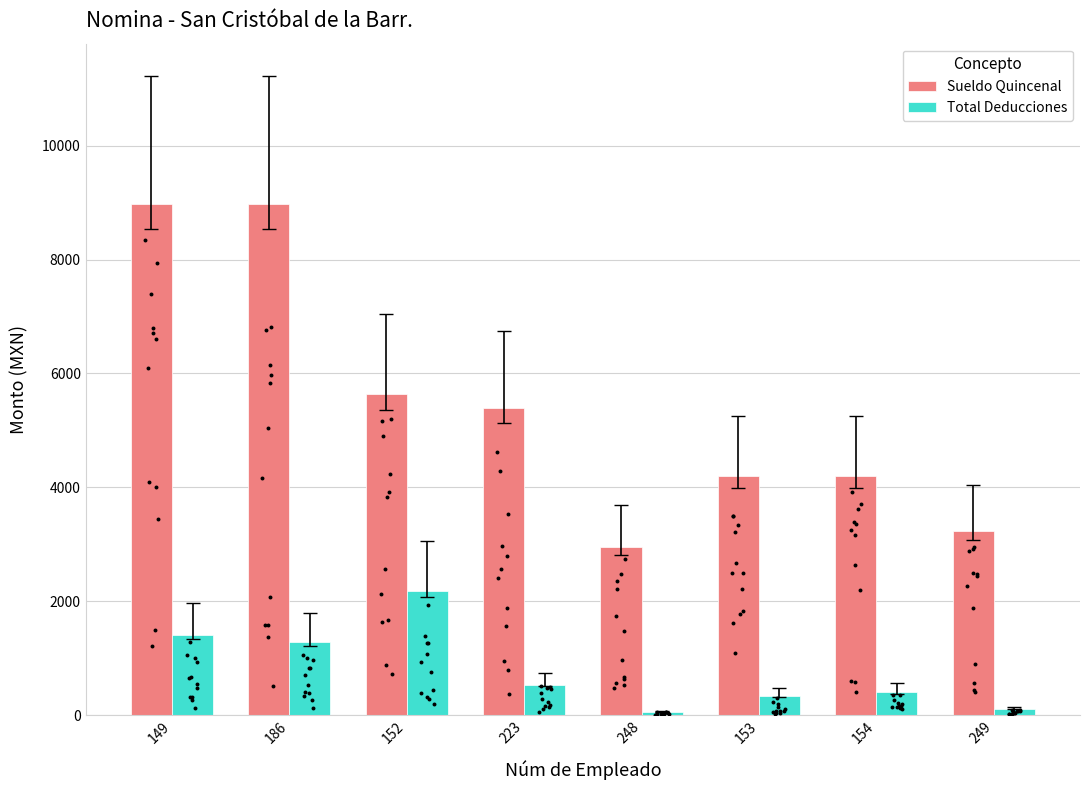

Which series contains the lowest Y value?

Total Deducciones